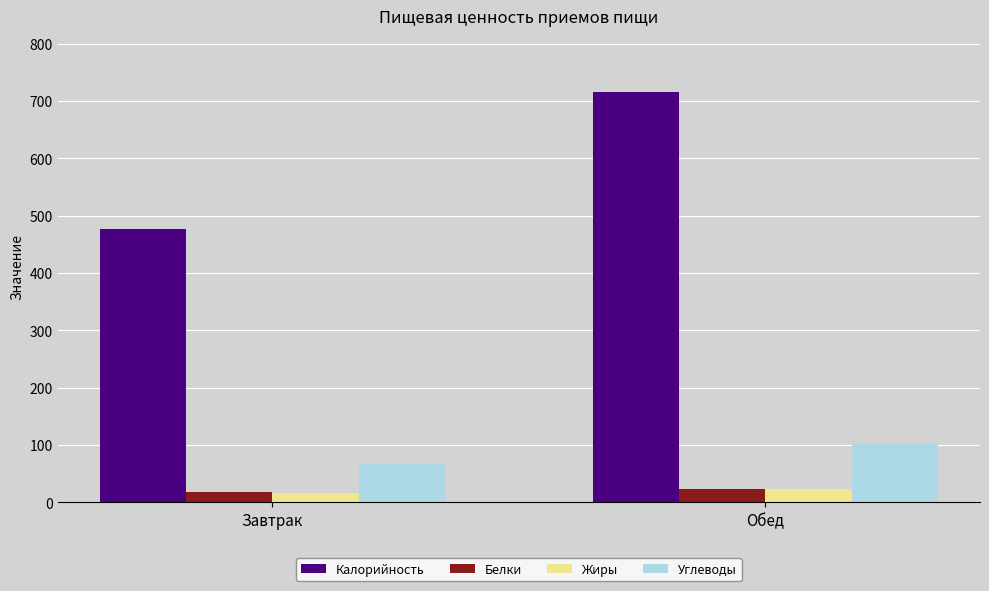

At how many categories does at least one series exceed 214?

2